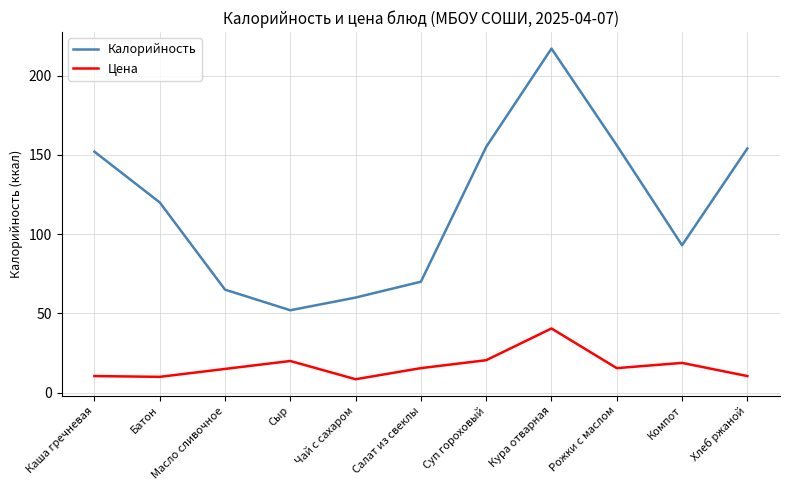

Is this an area chart (filled region under the line)?

No